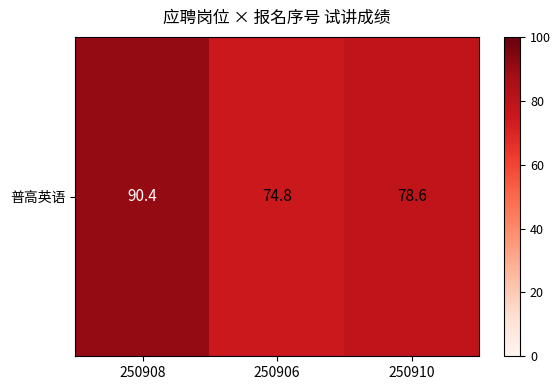

Rank the categories by value from lowest to highest.

250906, 250910, 250908